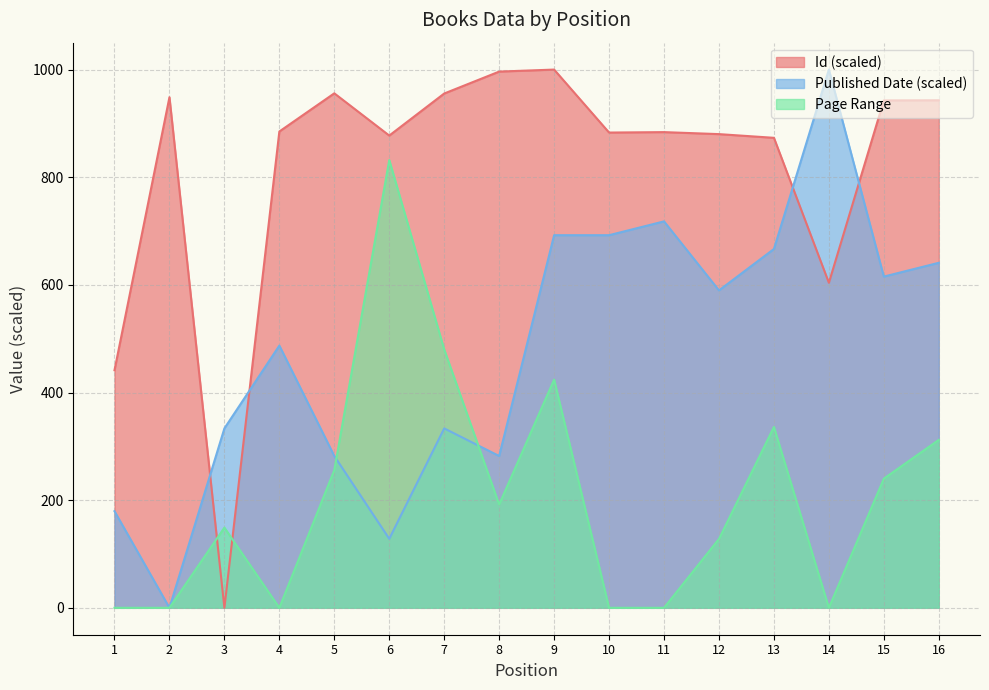

What is the average value of the Published Date series?

477.6